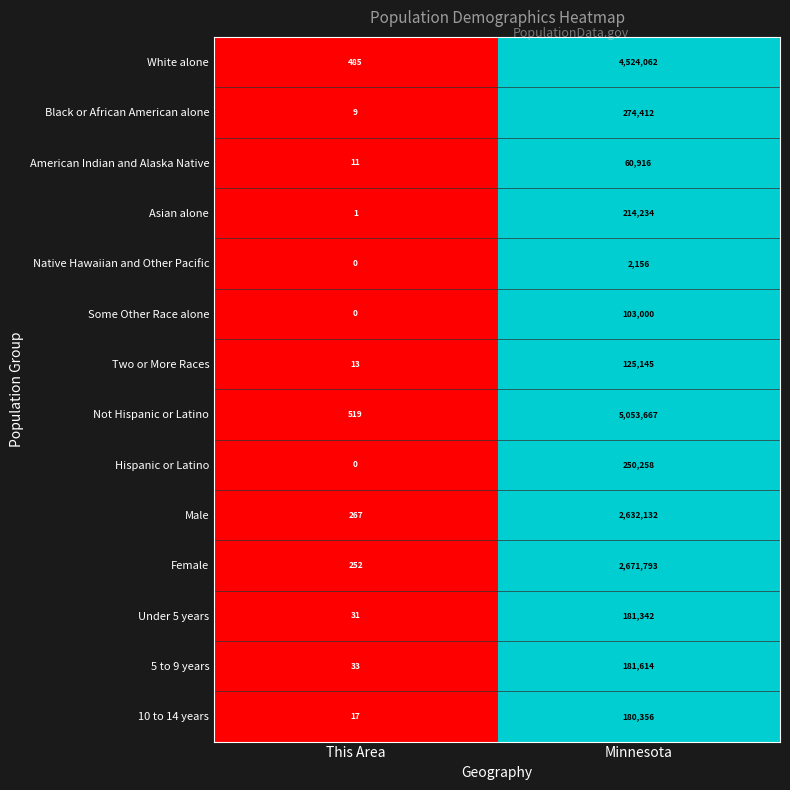

What is the difference between the White alone values at Minnesota and This Area?

4523577